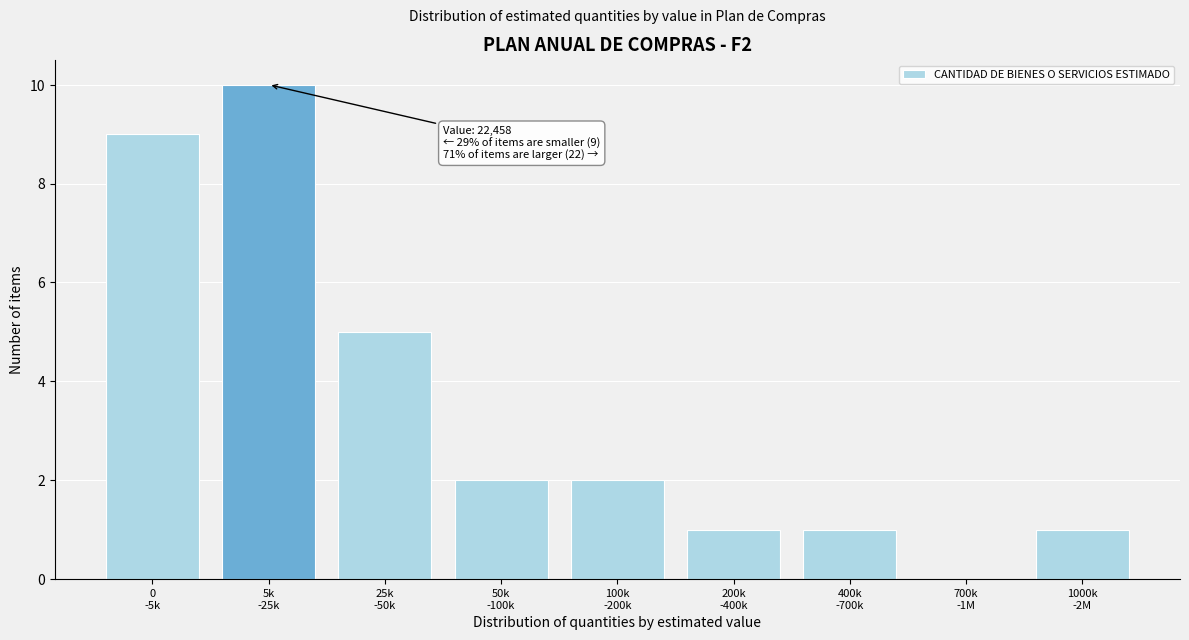

What is the greatest value displayed?

10